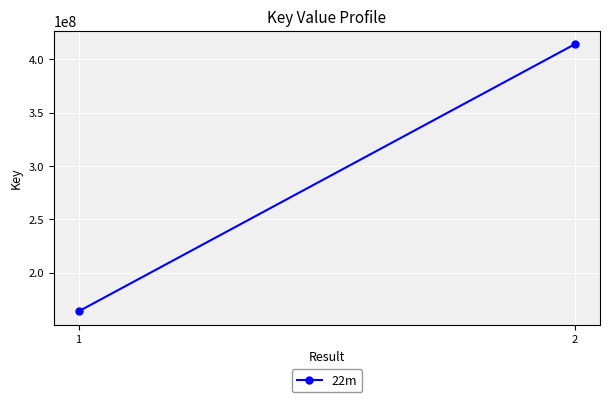

At which label is the value closest to 288939914?

1